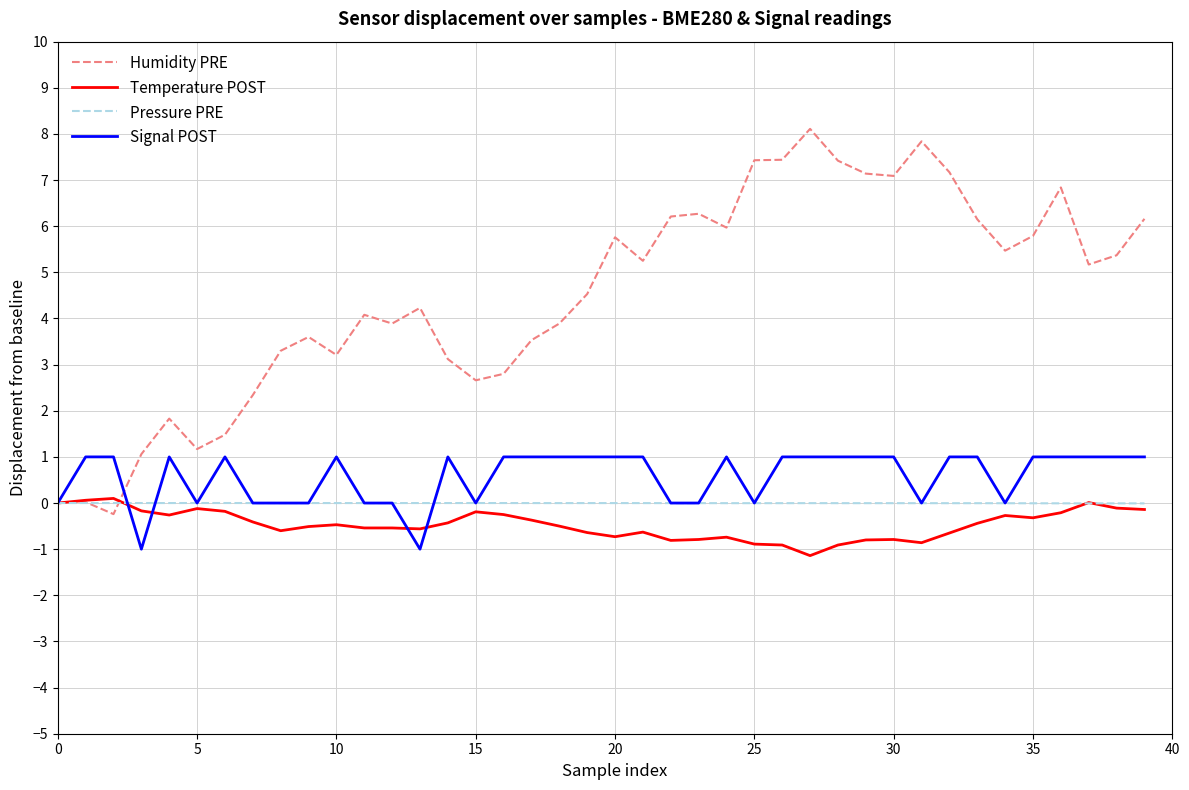

Which series has the widest spread of values?

Humidity PRE